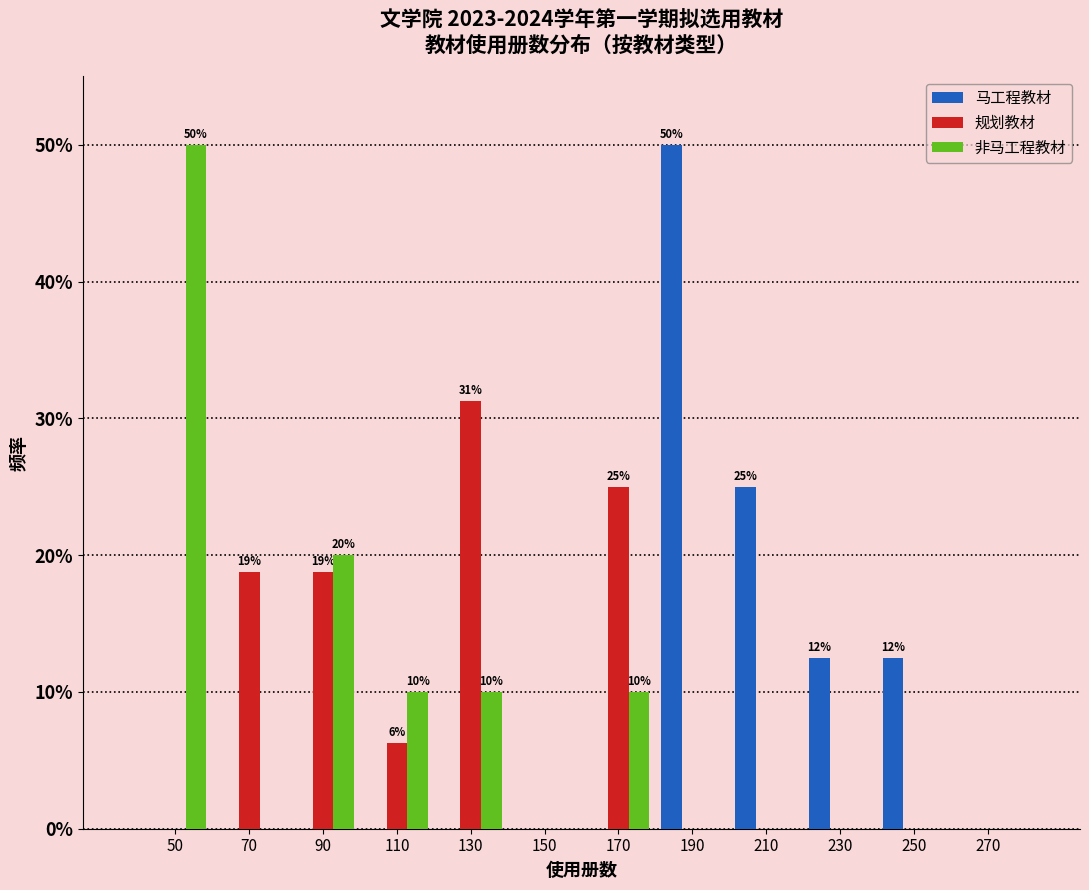

In the 规划教材 series, which range on the x-axis has the tallest bar?

120 to 140